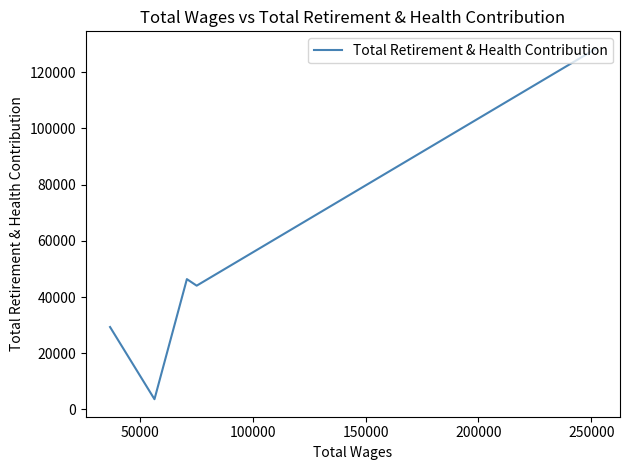

How many distinct data groups are displayed?

1